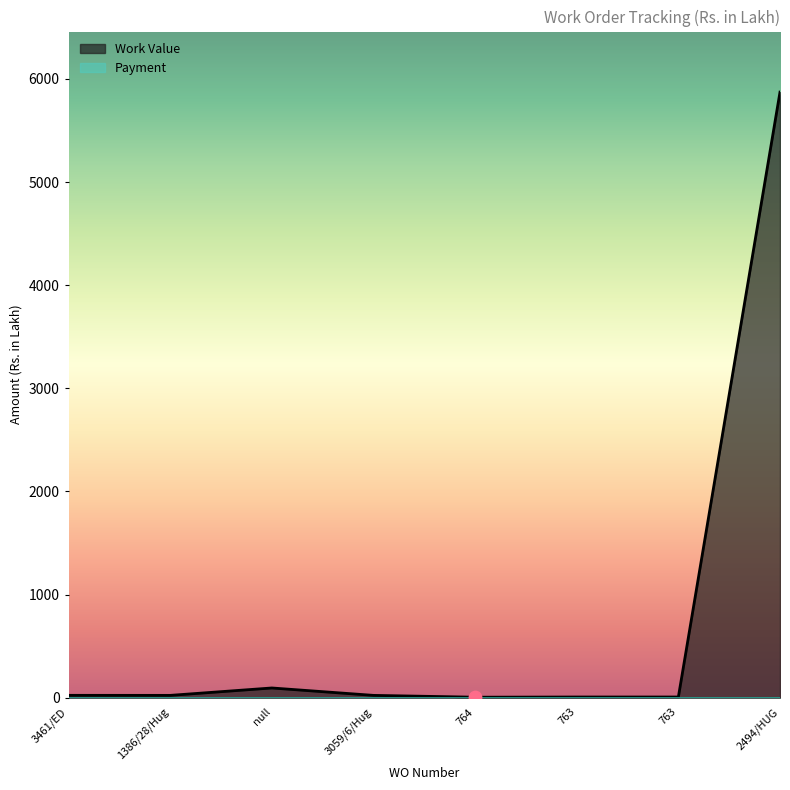

What is the ratio of the value at 2494/HUG to the value at 3059/6/Hug?

260.4